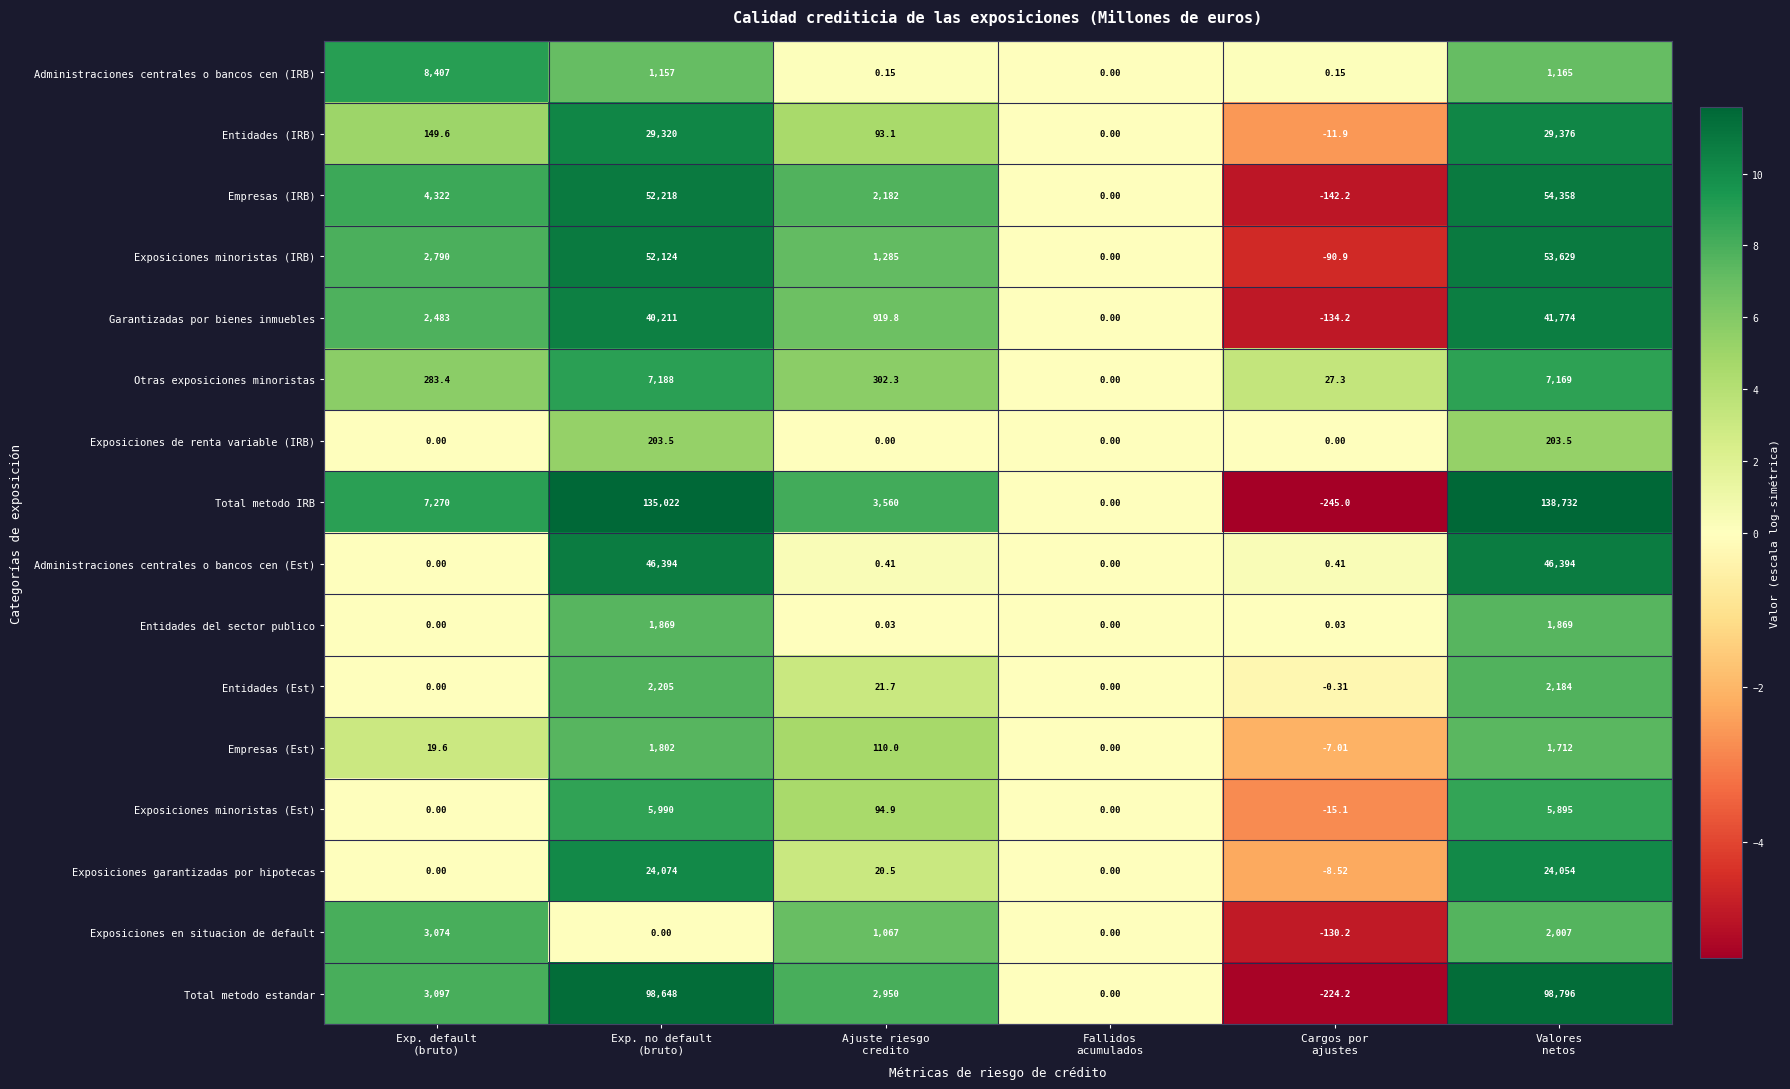

Which category has the lowest value across all series?

Cargos por
ajustes